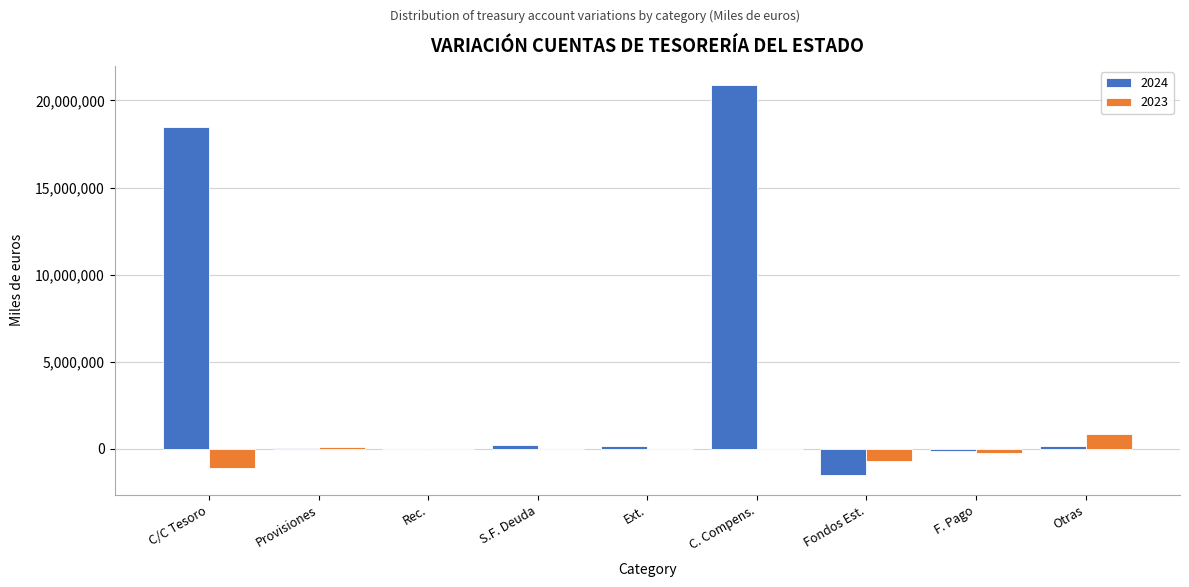

What is the total value across all series at C/C Tesoro?

17379501